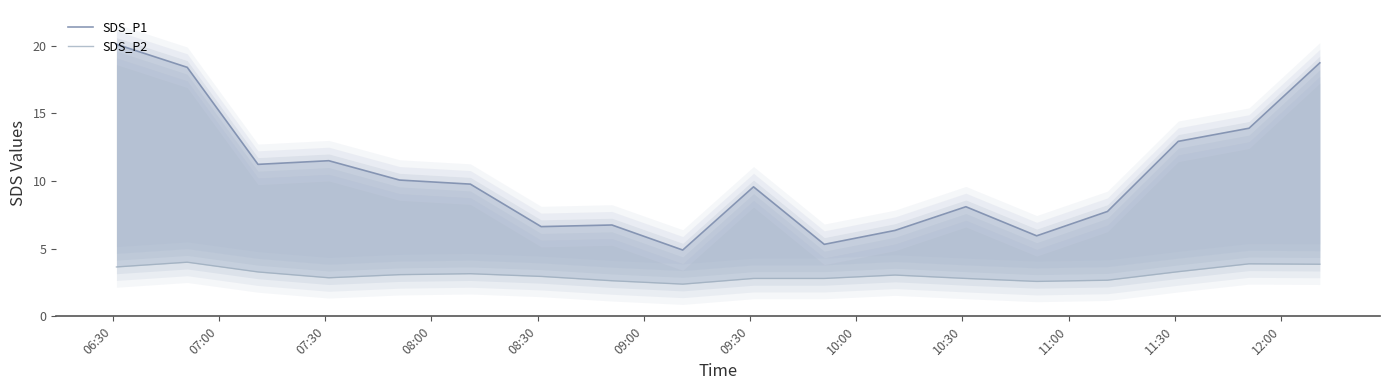

List the series in order of their overall mean, lowest first.

SDS_P2, SDS_P1